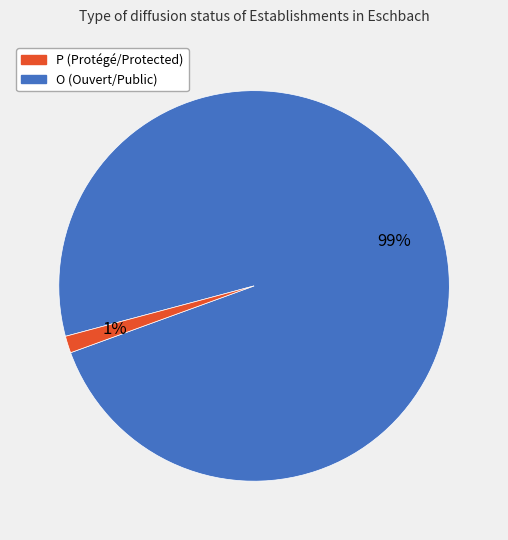

Count the number of slices in the pie.

2